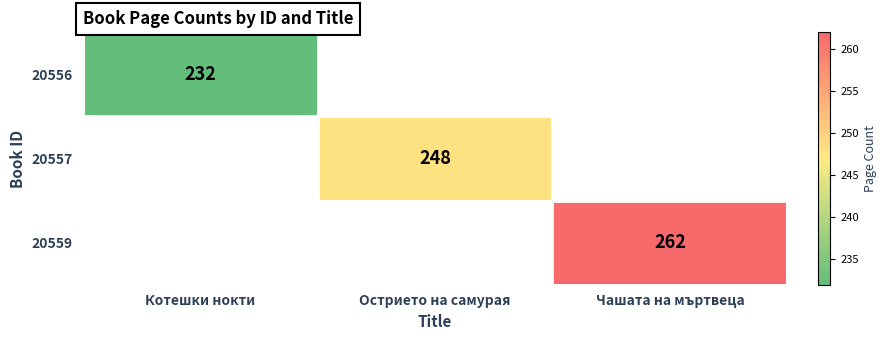

At which category does the chart reach its peak across all series?

Чашата на мъртвеца